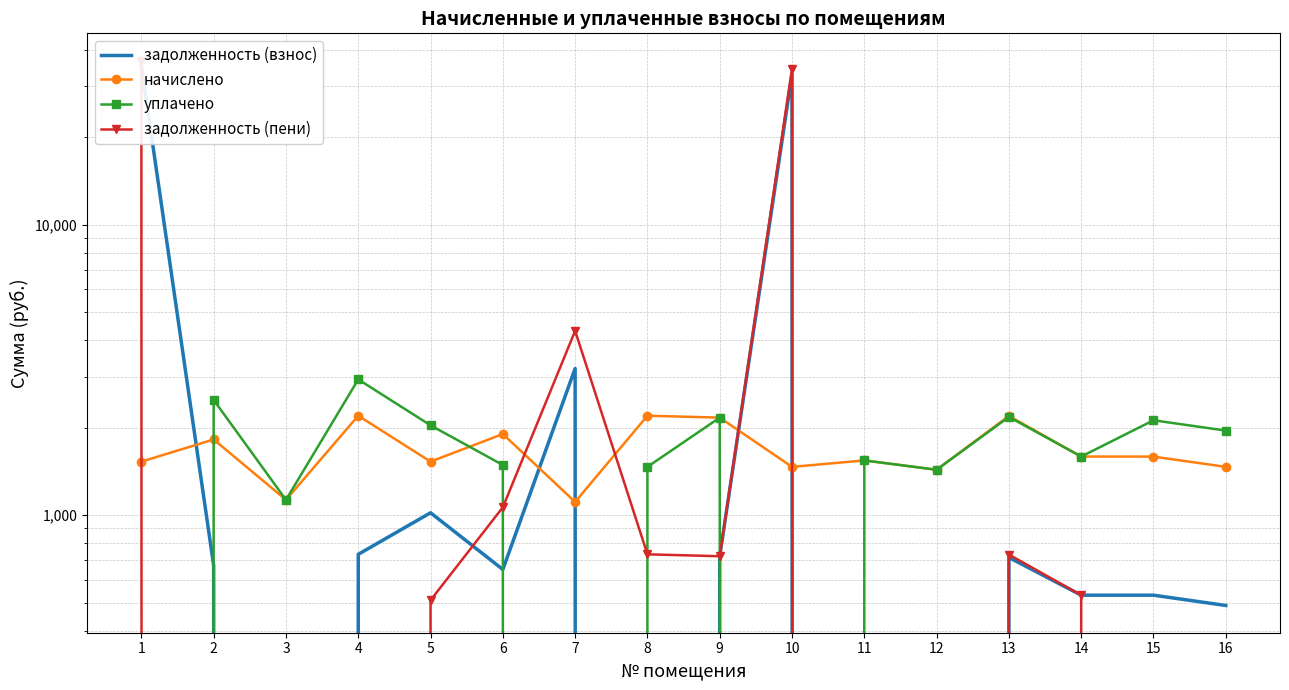

True or false: задолженность (пени) and уплачено intersect in this chart.

True